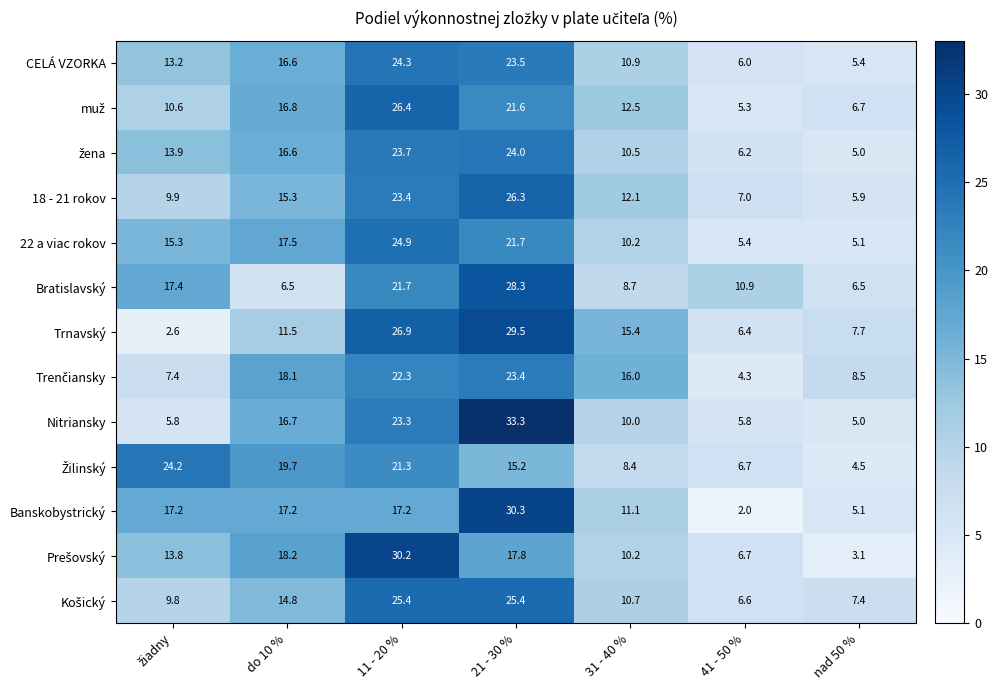

At how many categories does at least one series exceed 25?

2